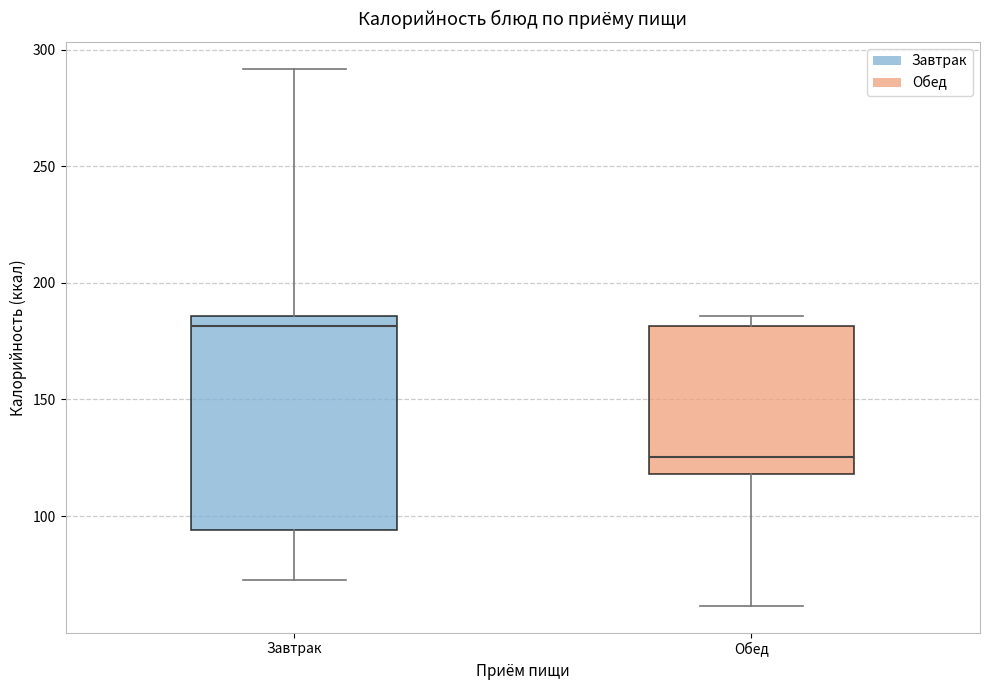

Where is the lower edge of the box for Обед on the y-axis? The values are not printed on the chart, so give them approximately, as read against the axis.

120